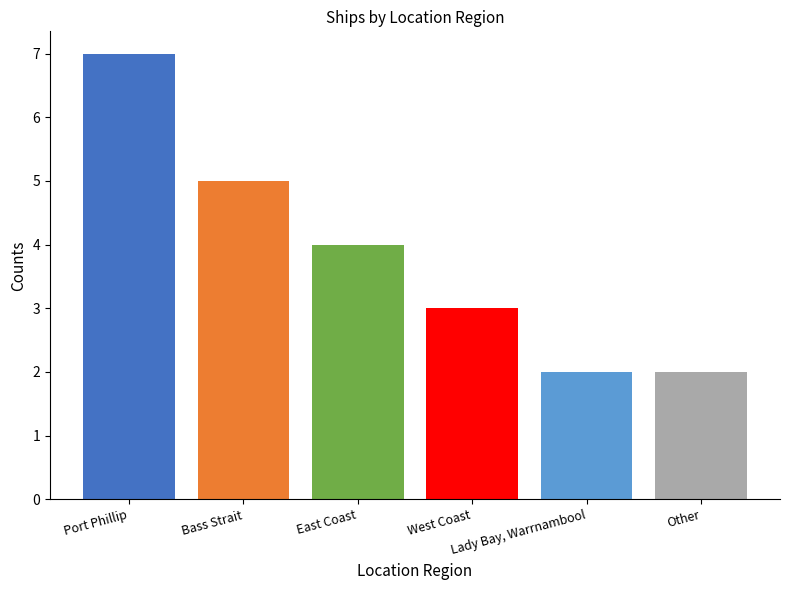

What is the change in value from East Coast to Lady Bay, Warrnambool?

-2